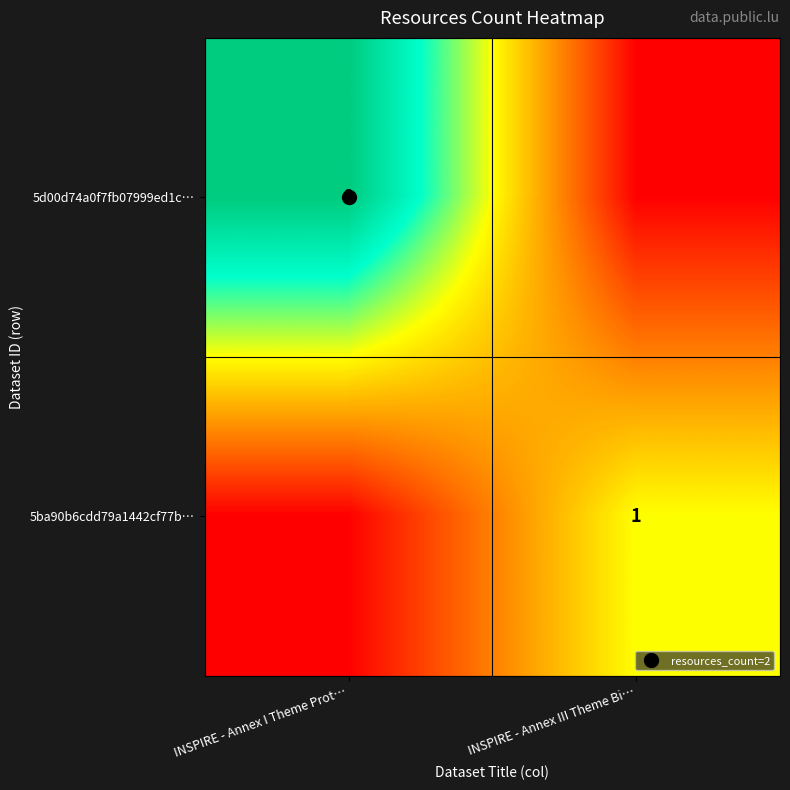

At how many categories does at least one series exceed 0?

2